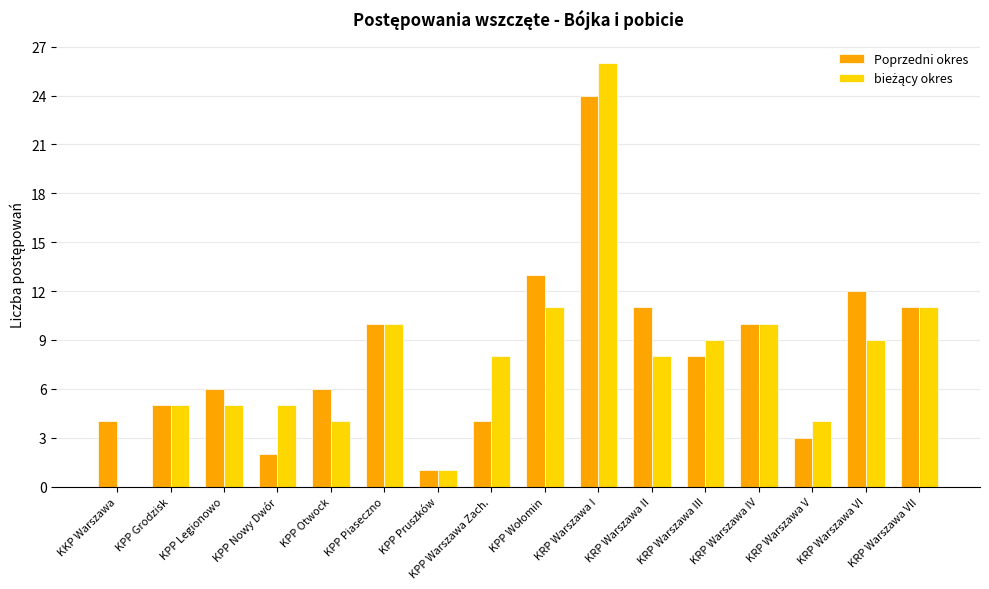

What is the total value across all series at KPP Grodzisk?

10